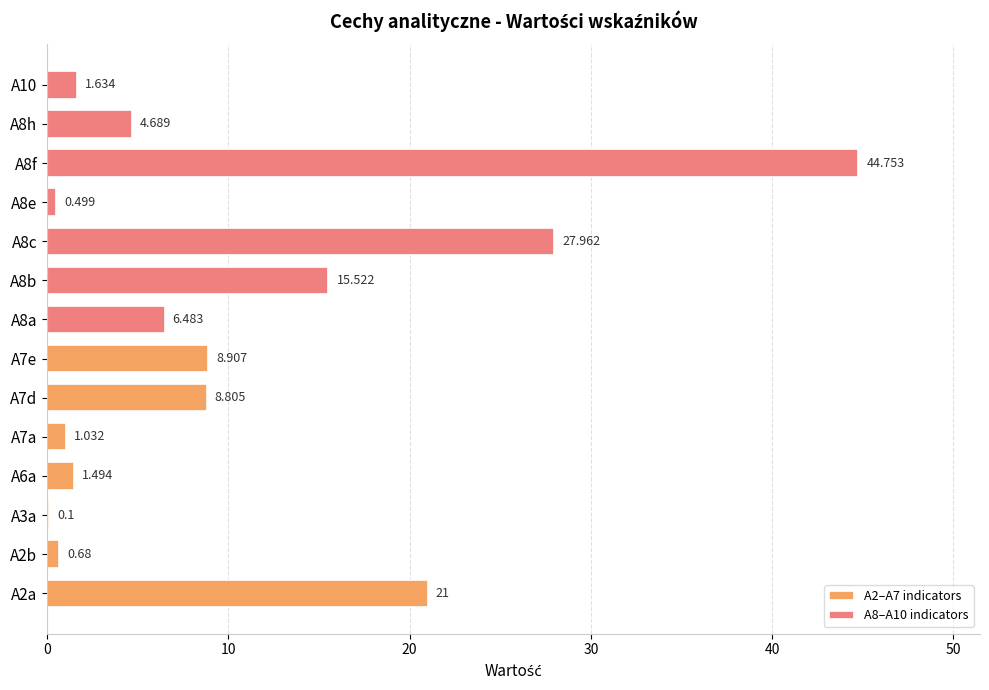

Does the chart contain stacked bars?

No